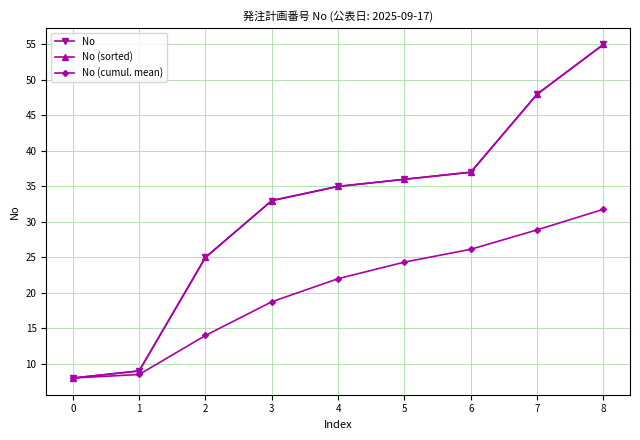

Is this an area chart (filled region under the line)?

No